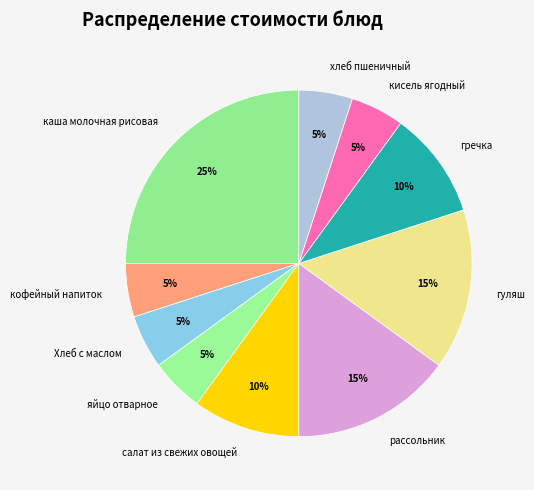

How many slices are in this pie chart?

10